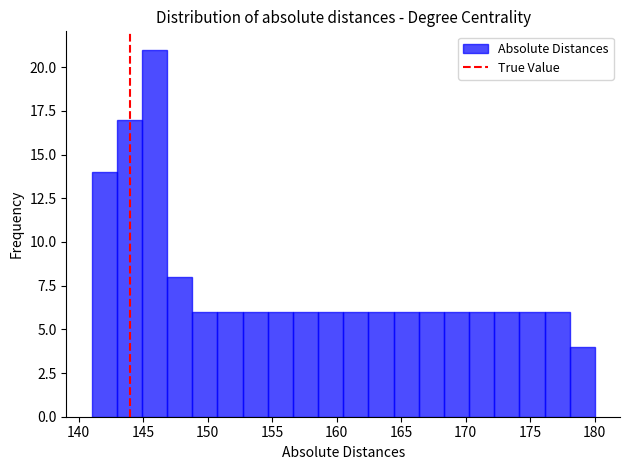

Read against the x-axis, roughly where is the centre of the tallest bar?

146.0